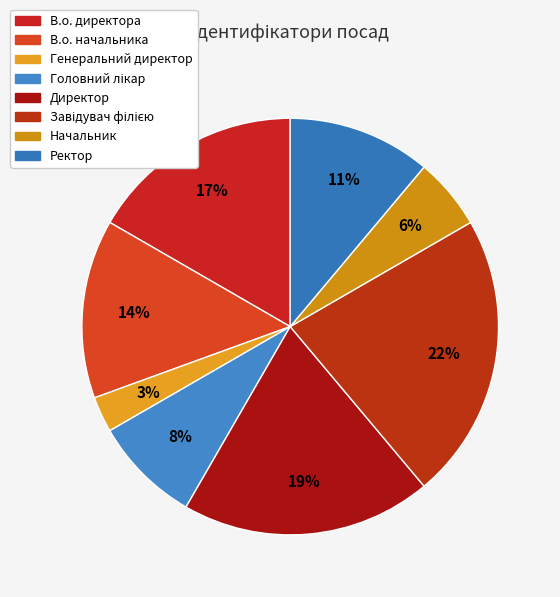

What percentage is the Директор slice, to the nearest percent?

19%